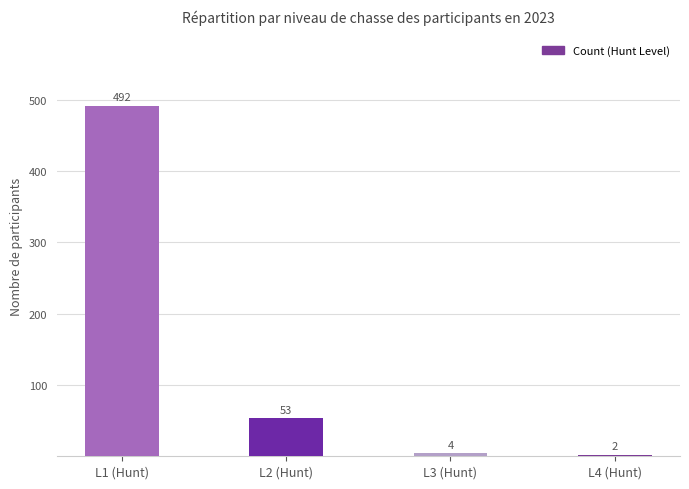

What is the difference between the maximum and second lowest values?

488